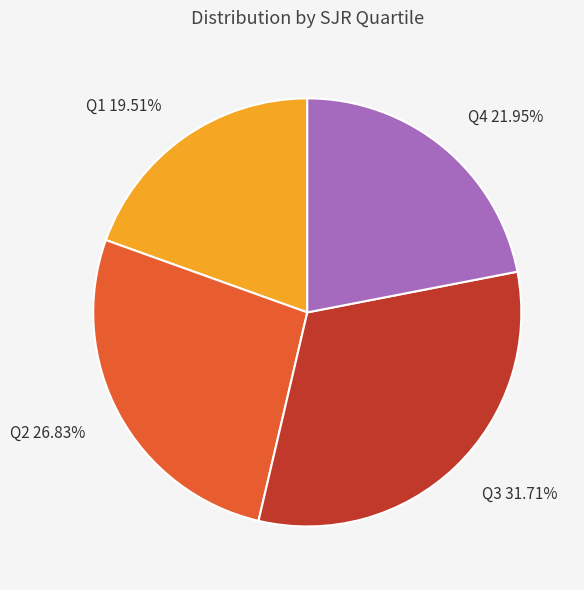

To the nearest percent, what percentage of the pie is Q2?

27%